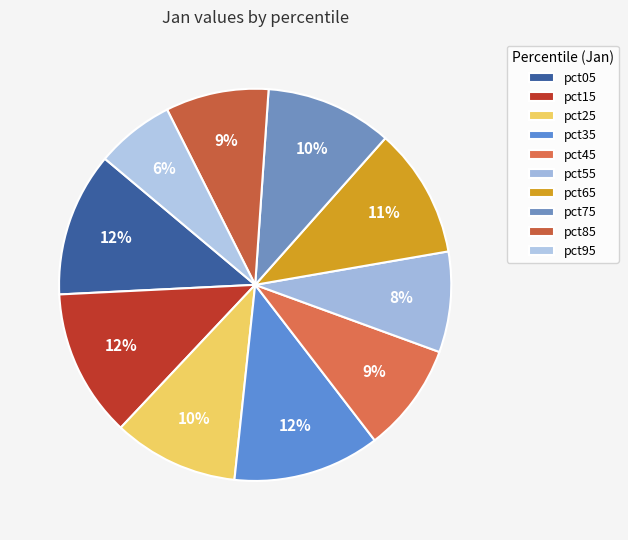

How many segments does this pie chart have?

10